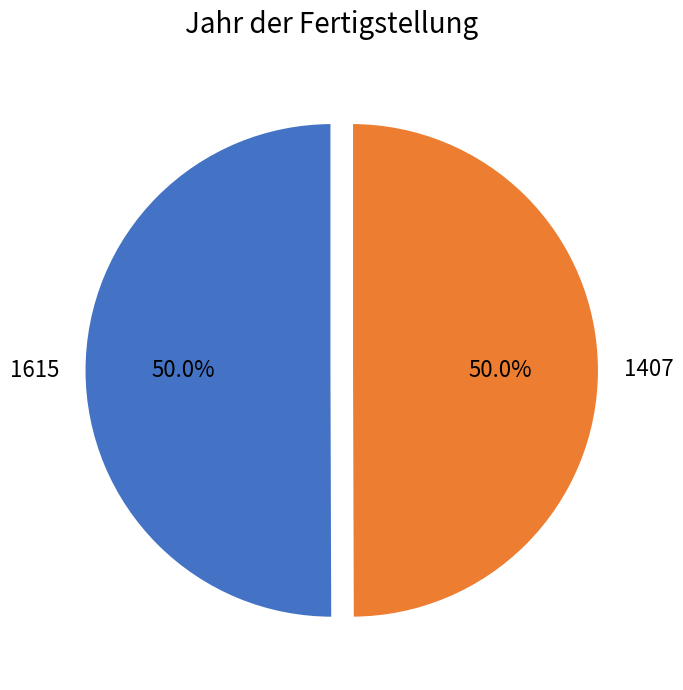

To the nearest percent, what is the combined percentage of 1407 and 1615?

100%